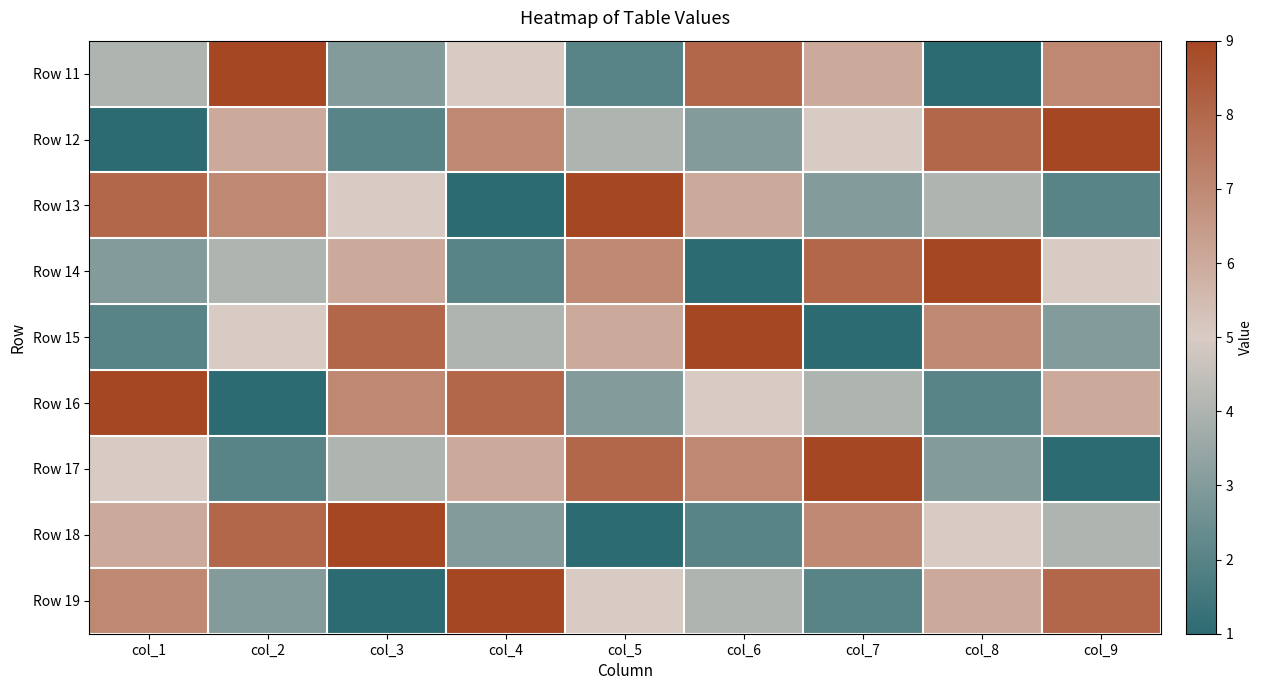

Which has a higher value, col_2 or col_7?

col_2